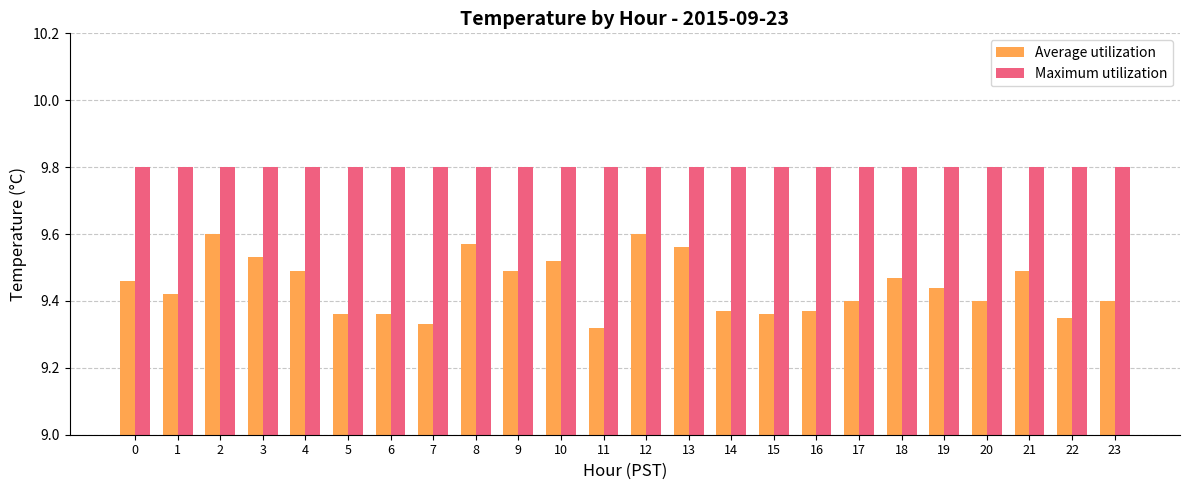

How many categories are shown in the chart?

24